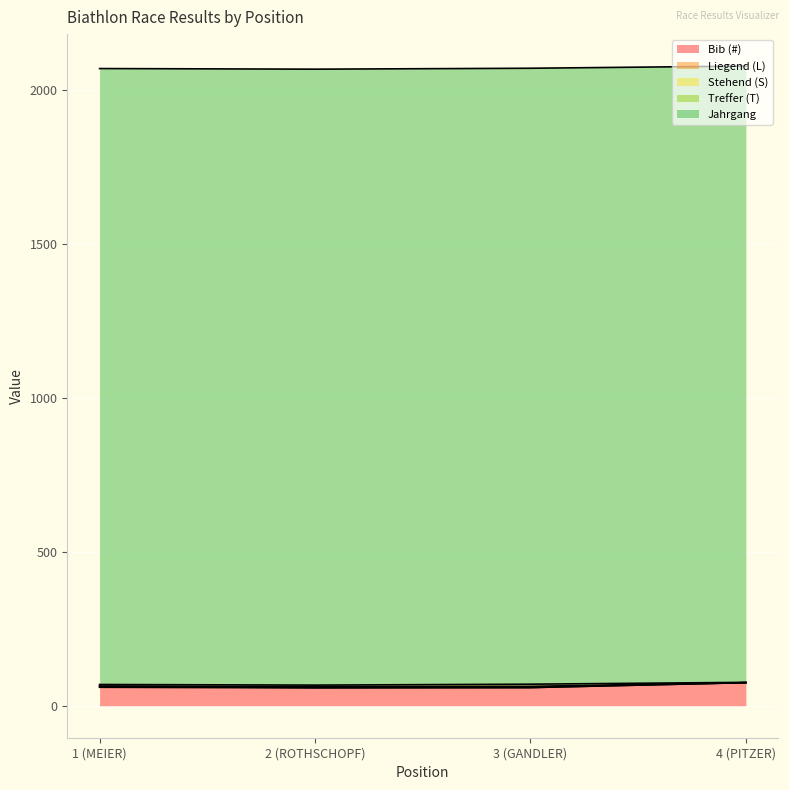

Which category has the highest value in the Liegend (L) series?

1 (MEIER)